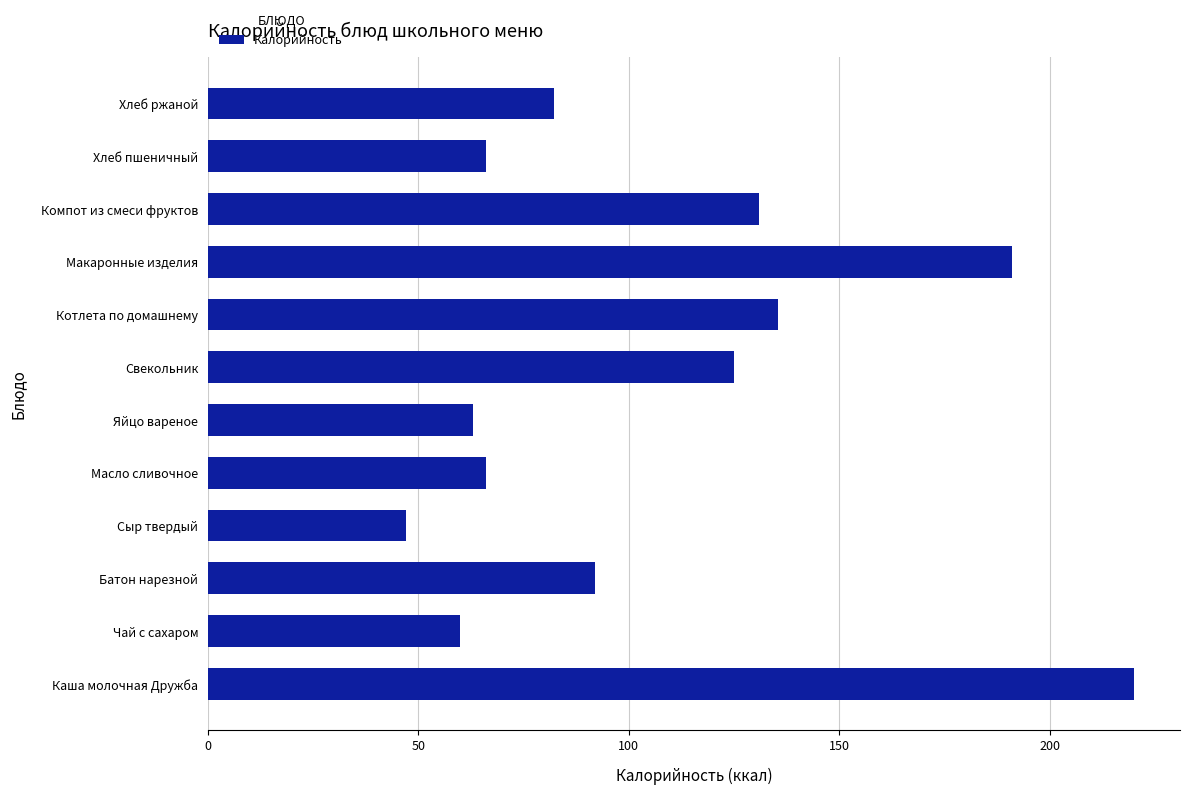

How many bars are there in total?

12